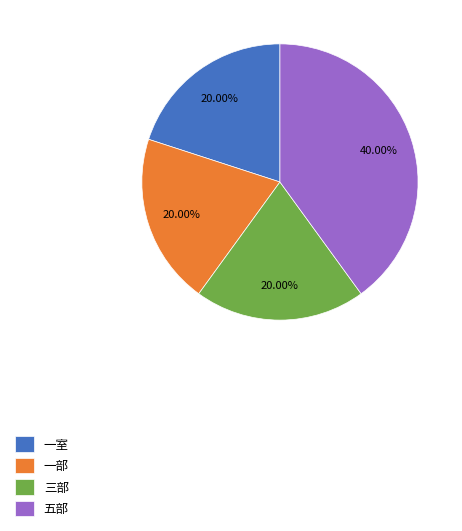

Which slice is the largest?

五部